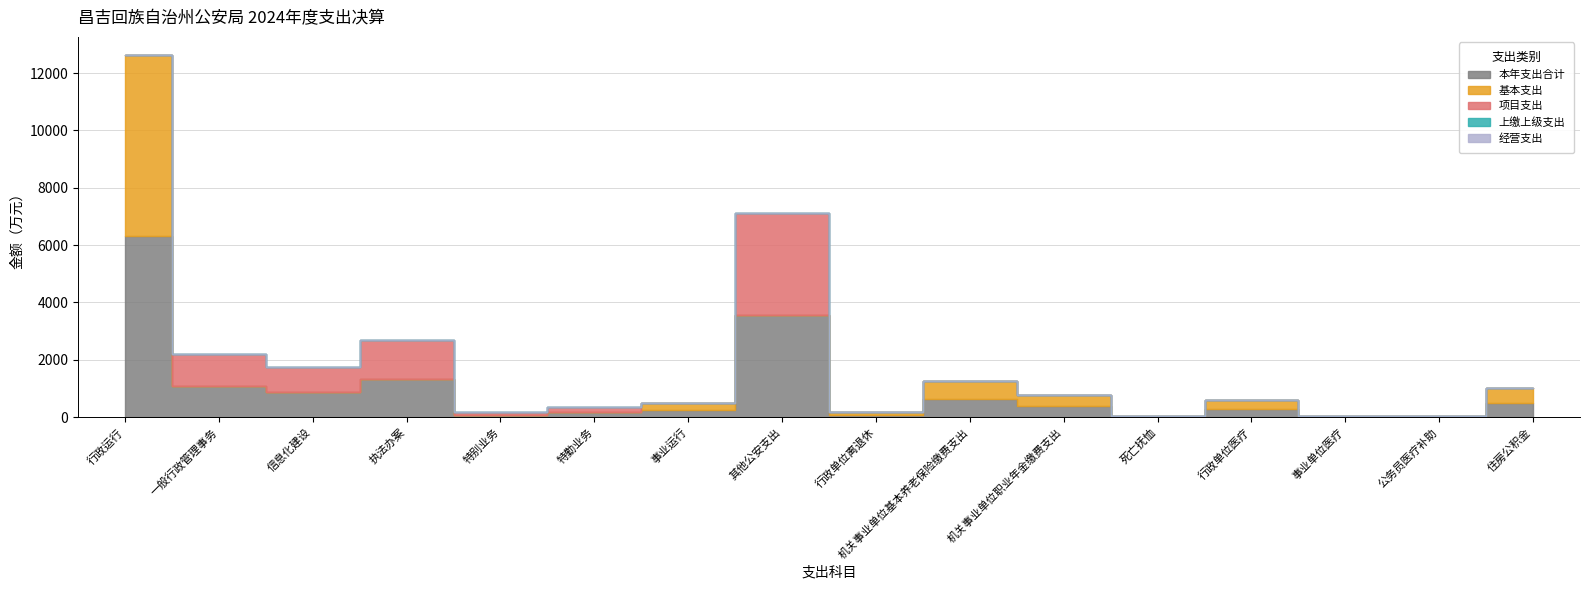

What is the difference between the maximum and minimum values in the 项目支出 series?

3560.1